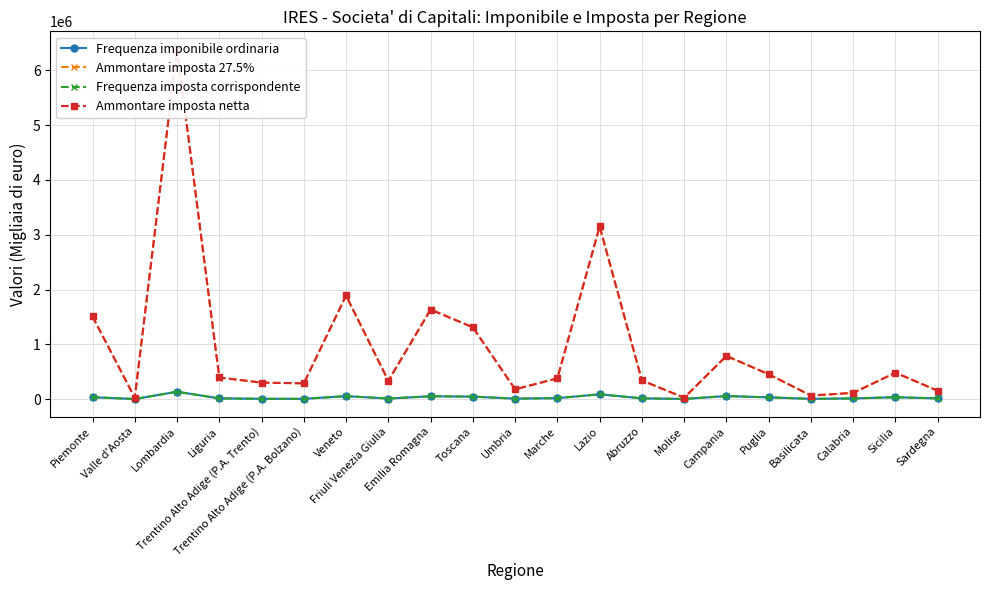

Reading left to right, what are all the values shown in this chart?

Frequenza imponibile ordinaria: Piemonte=33769	Valle d'Aosta=1086	Lombardia=133715	Liguria=12725	Trentino Alto Adige (P.A. Trento)=4655	Trentino Alto Adige (P.A. Bolzano)=4639	Veneto=53315	Friuli Venezia Giulia=10274	Emilia Romagna=50874	Toscana=44561	Umbria=8284	Marche=16817	Lazio=87222	Abruzzo=12995	Molise=2487	Campania=54929	Puglia=31179	Basilicata=4268	Calabria=11508	Sicilia=34038	Sardegna=12250
Ammontare imposta 27.5%: Piemonte=1511227	Valle d'Aosta=23672	Lombardia=6389575	Liguria=393722	Trentino Alto Adige (P.A. Trento)=300393	Trentino Alto Adige (P.A. Bolzano)=285869	Veneto=1885230	Friuli Venezia Giulia=331573	Emilia Romagna=1638615	Toscana=1312664	Umbria=177874	Marche=378488	Lazio=3145439	Abruzzo=340346	Molise=23785	Campania=784844	Puglia=452567	Basilicata=63939	Calabria=111854	Sicilia=481988	Sardegna=151352
Frequenza imposta corrispondente: Piemonte=33791	Valle d'Aosta=1088	Lombardia=133820	Liguria=12754	Trentino Alto Adige (P.A. Trento)=4658	Trentino Alto Adige (P.A. Bolzano)=4645	Veneto=53350	Friuli Venezia Giulia=10284	Emilia Romagna=50917	Toscana=44579	Umbria=8290	Marche=16828	Lazio=87252	Abruzzo=13003	Molise=2492	Campania=54960	Puglia=31206	Basilicata=4274	Calabria=11528	Sicilia=34063	Sardegna=12278
Ammontare imposta netta: Piemonte=1508382	Valle d'Aosta=23817	Lombardia=6394365	Liguria=394144	Trentino Alto Adige (P.A. Trento)=299614	Trentino Alto Adige (P.A. Bolzano)=288335	Veneto=1891076	Friuli Venezia Giulia=334480	Emilia Romagna=1631419	Toscana=1309575	Umbria=178231	Marche=378467	Lazio=3153557	Abruzzo=340365	Molise=25466	Campania=789876	Puglia=453031	Basilicata=64096	Calabria=113789	Sicilia=481557	Sardegna=151808